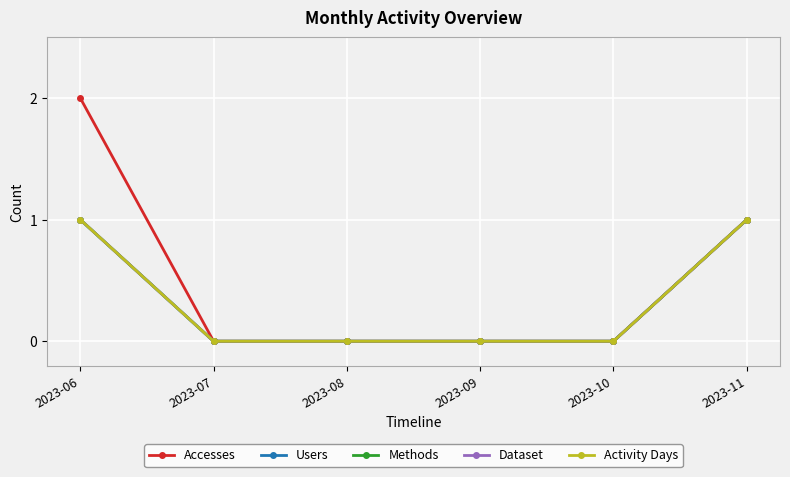

Which category has the lowest value in the Activity Days series?

2023-07